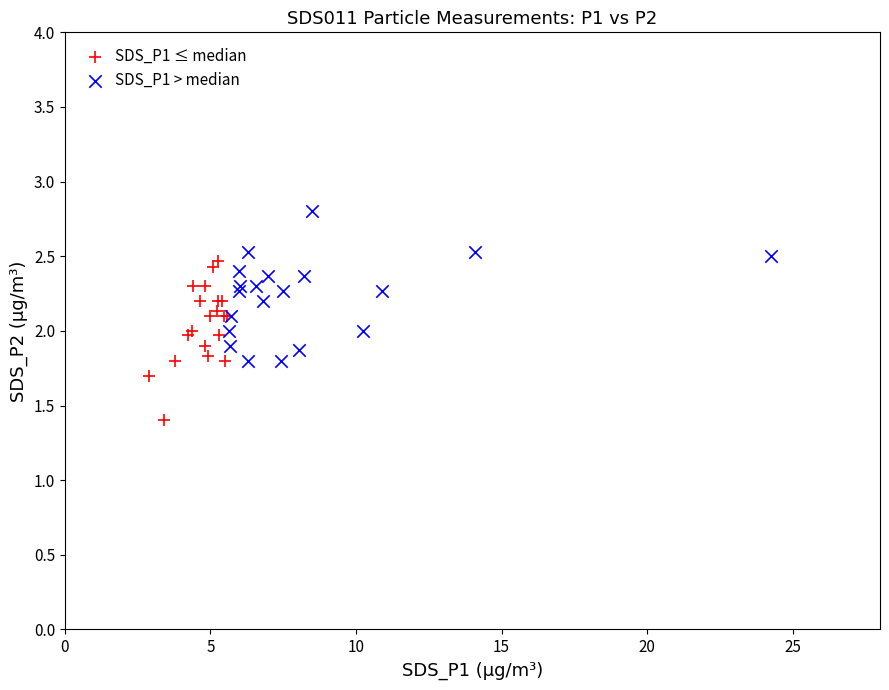

Which series contains the highest Y value?

SDS_P1 > median